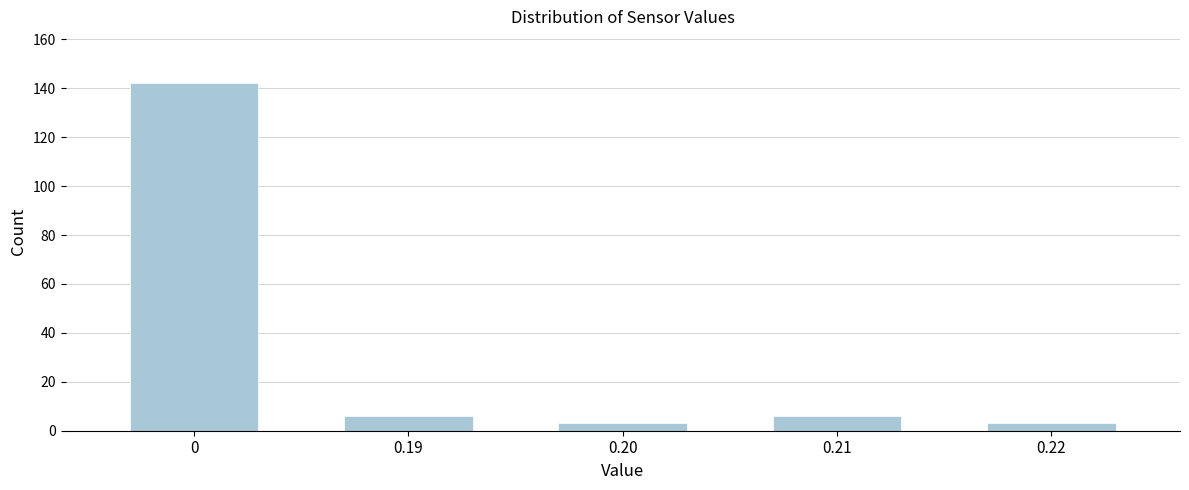

Reading left to right, extract all data points from this chart.

142	6	3	6	3